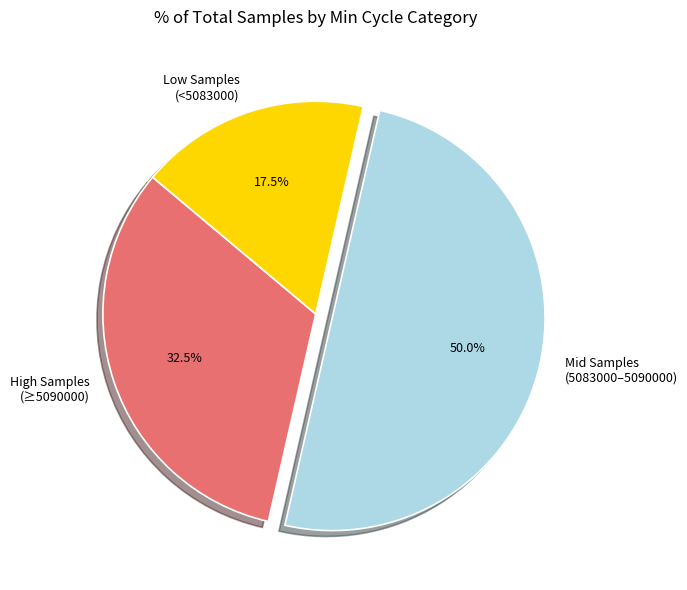

Does High Samples (≥5090000) represent more than half of the total?

No